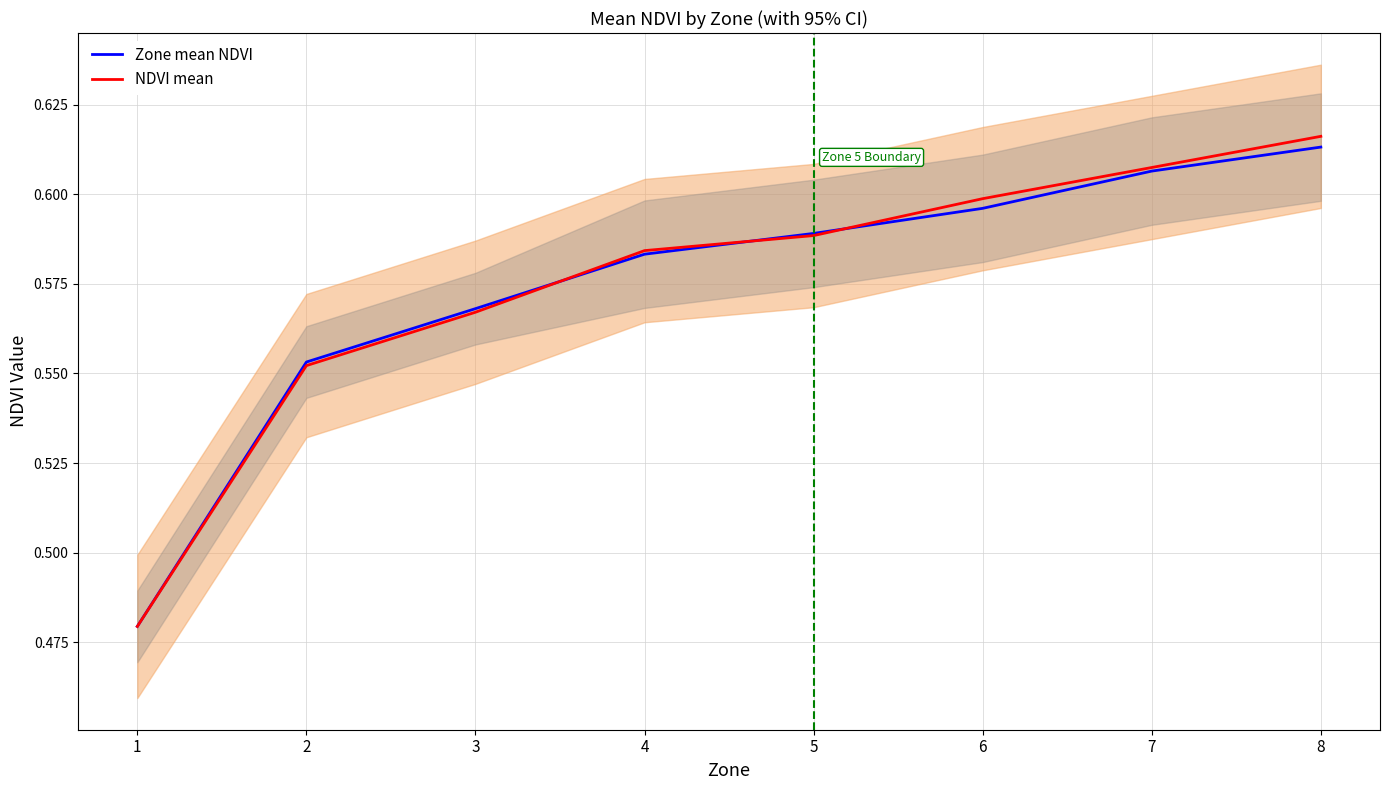

Which has a higher value, 5 or 6?

6